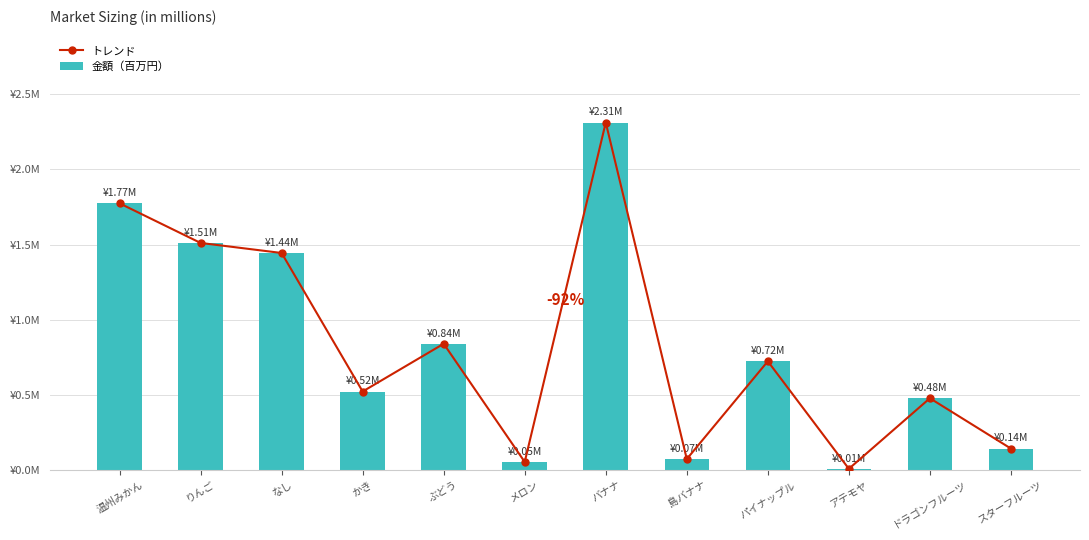

What is the total value across all series at なし?

2.9